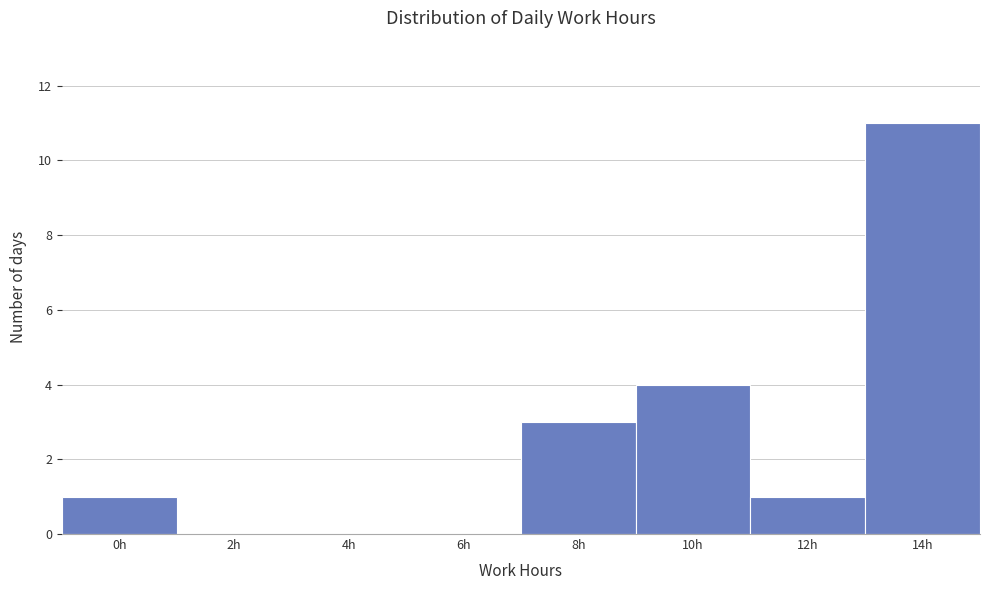

Reading left to right, transcribe all the data shown in this chart.

0h=1	2h=0	4h=0	6h=0	8h=3	10h=4	12h=1	14h=11